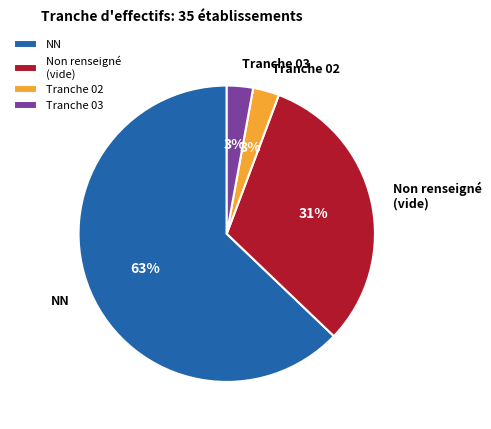

To the nearest percent, what is the difference between the largest and smallest slice percentages?

60%